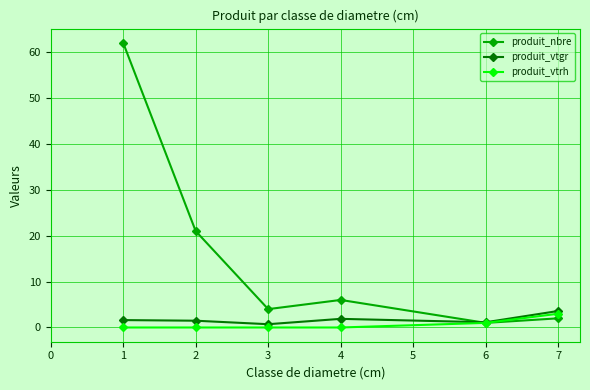

Between 2 and 6, which series saw the biggest shift?

produit_nbre